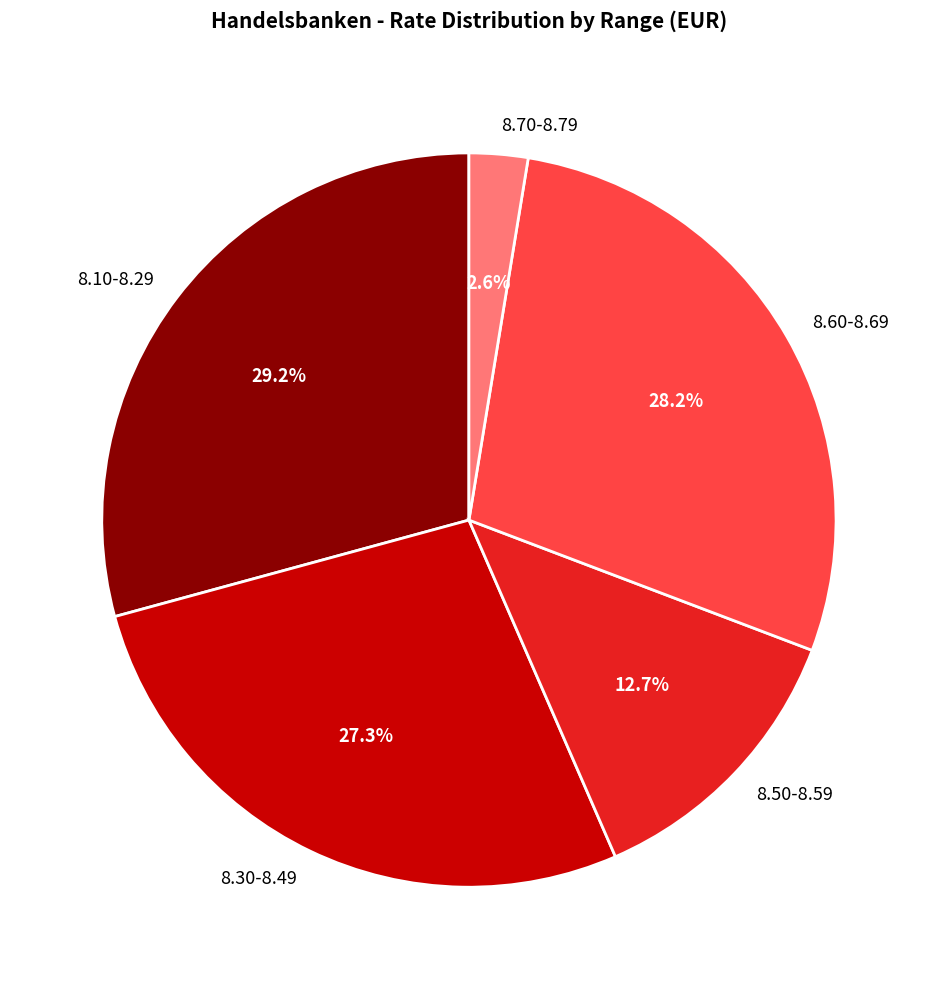

Is there any slice that represents more than half of the pie?

No